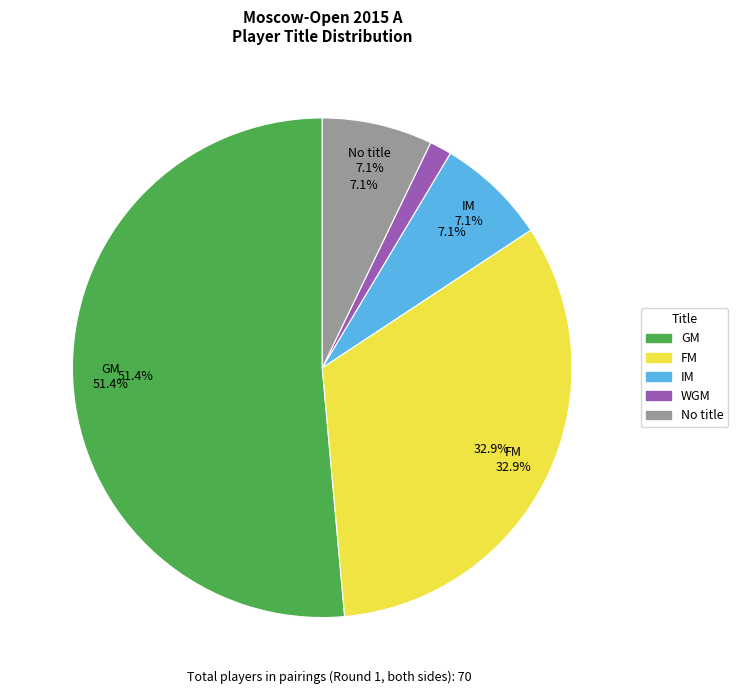

Which category has the smallest portion of the pie?

WGM